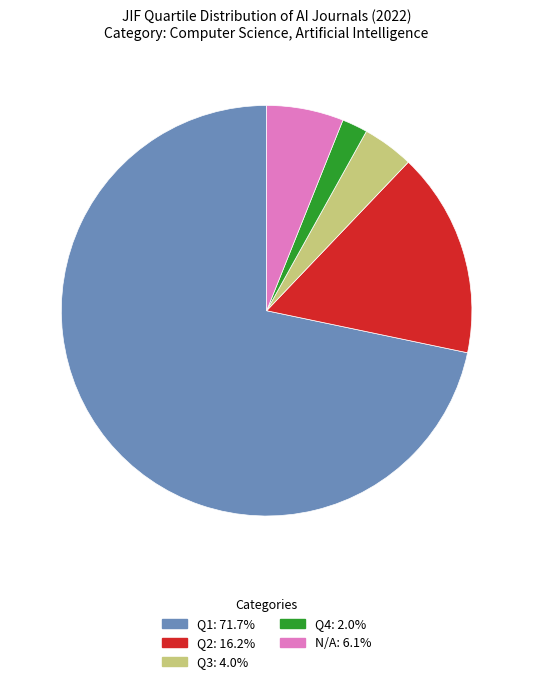

Combined, do N/A and Q4 account for over 50%?

No